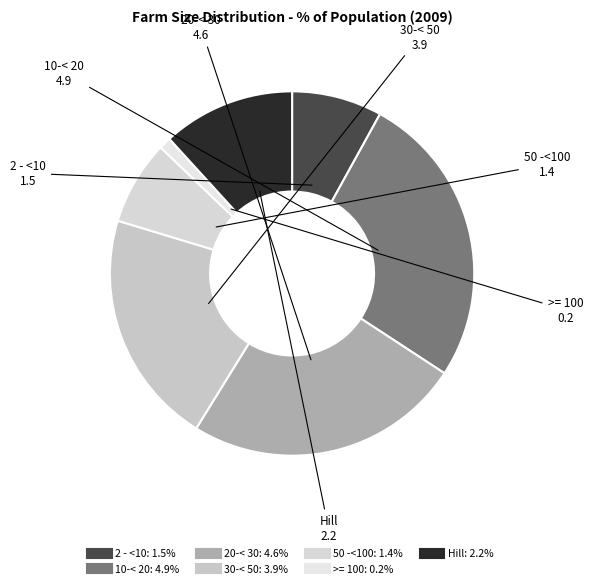

Rank the categories by value from highest to lowest.

10-< 20, 20-< 30, 30-< 50, Hill, 2 - <10, 50 -<100, >= 100